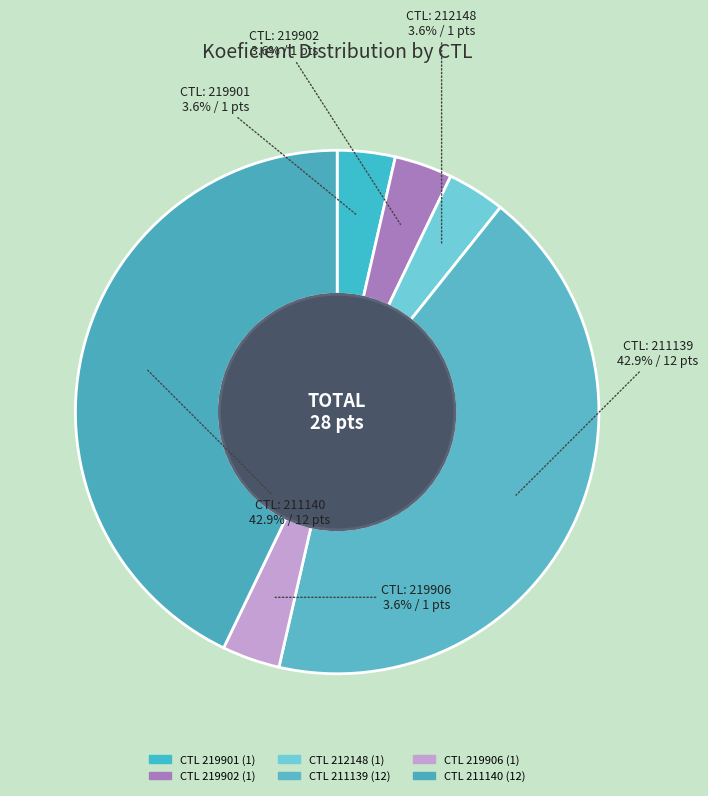

How many slices are in this pie chart?

6